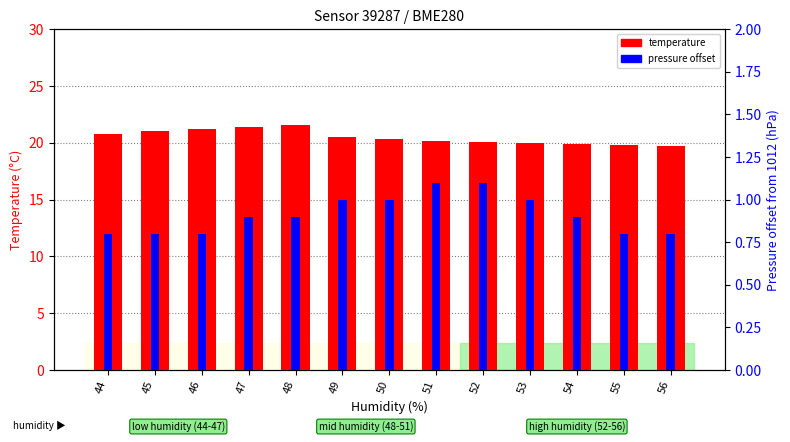

The pressure offset series shows 1.0 at 50. True or false?

True